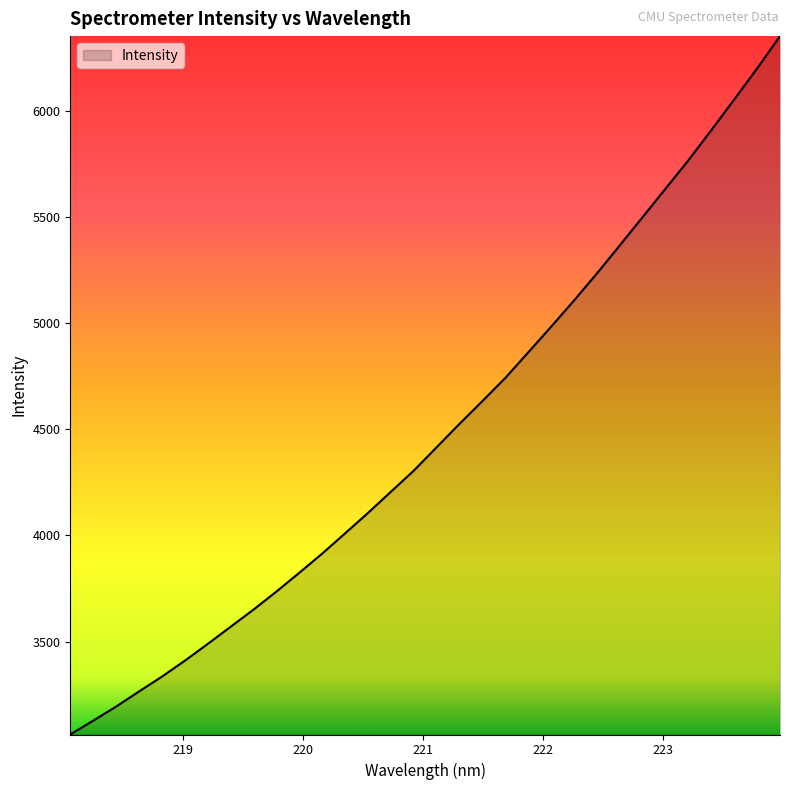

How many categories are shown in the chart?

32